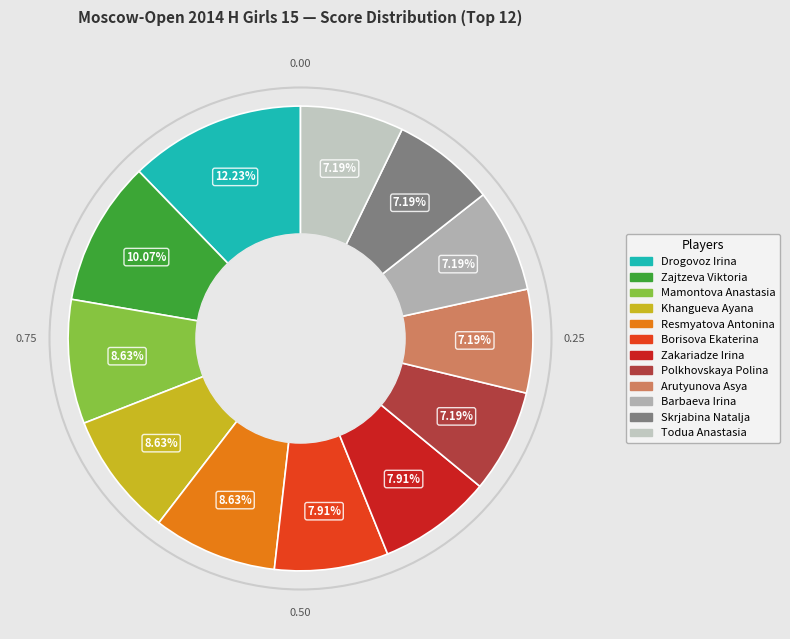

Rank the categories by value from lowest to highest.

Polkhovskaya Polina, Arutyunova Asya, Barbaeva Irina, Skrjabina Natalja, Todua Anastasia, Borisova Ekaterina, Zakariadze Irina, Mamontova Anastasia, Khangueva Ayana, Resmyatova Antonina, Zajtzeva Viktoria, Drogovoz Irina